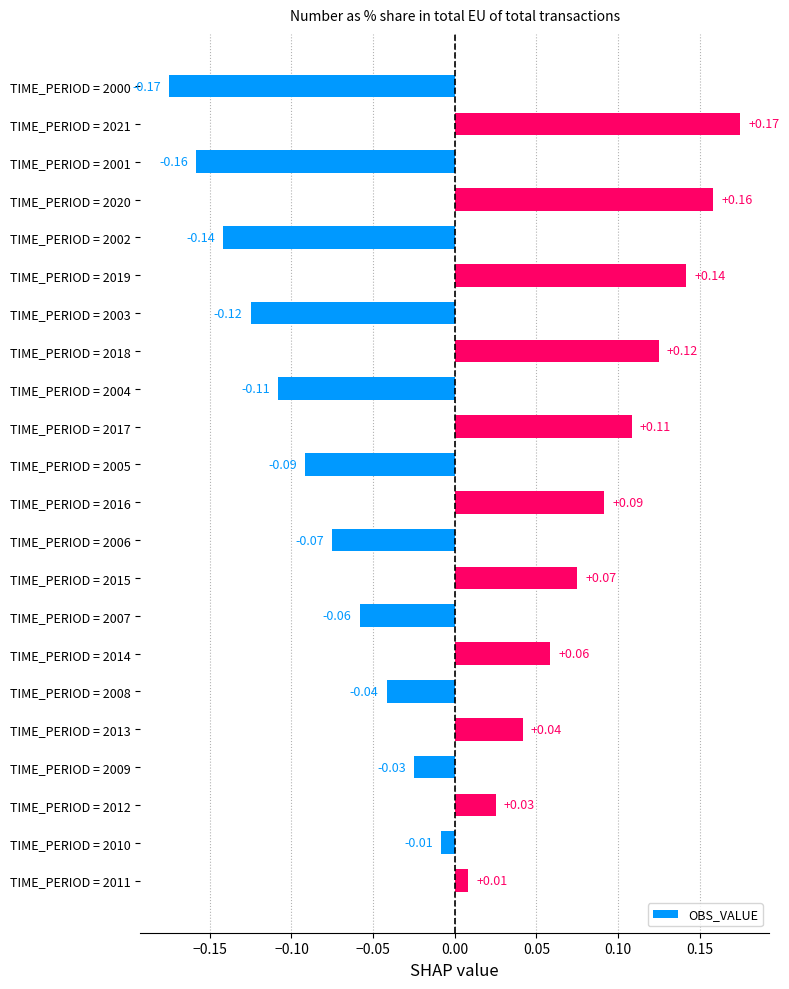

List the labels in order of value, largest first.

TIME_PERIOD = 2021, TIME_PERIOD = 2020, TIME_PERIOD = 2019, TIME_PERIOD = 2018, TIME_PERIOD = 2017, TIME_PERIOD = 2016, TIME_PERIOD = 2015, TIME_PERIOD = 2014, TIME_PERIOD = 2013, TIME_PERIOD = 2012, TIME_PERIOD = 2011, TIME_PERIOD = 2010, TIME_PERIOD = 2009, TIME_PERIOD = 2008, TIME_PERIOD = 2007, TIME_PERIOD = 2006, TIME_PERIOD = 2005, TIME_PERIOD = 2004, TIME_PERIOD = 2003, TIME_PERIOD = 2002, TIME_PERIOD = 2001, TIME_PERIOD = 2000